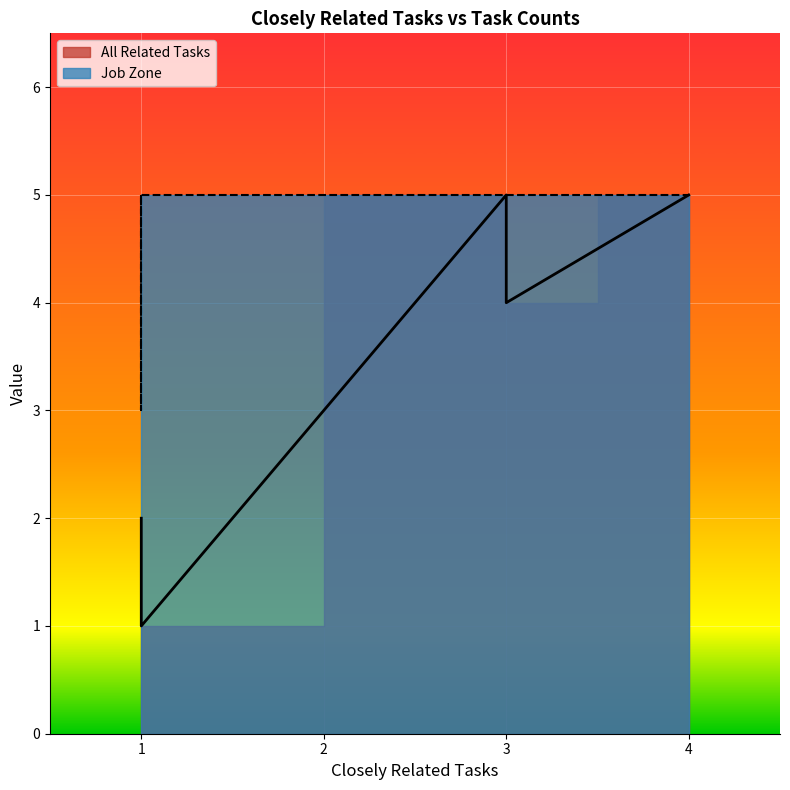

What is the maximum value shown in the chart?

5